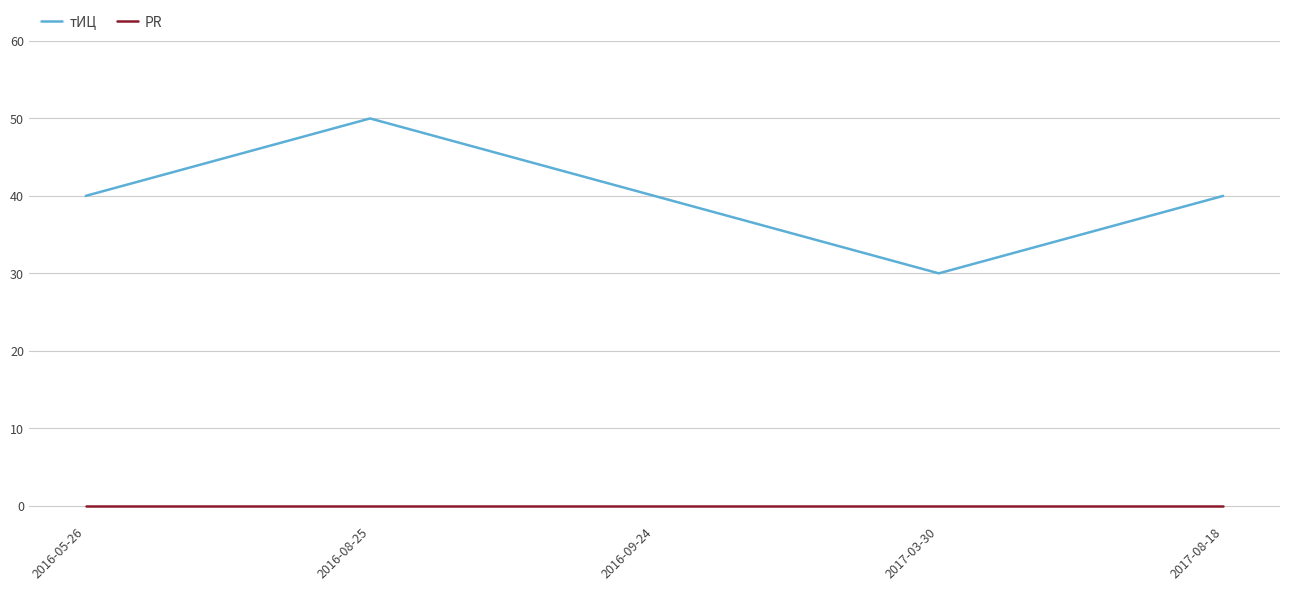

What is the total value across all series at 2016-05-26?

40